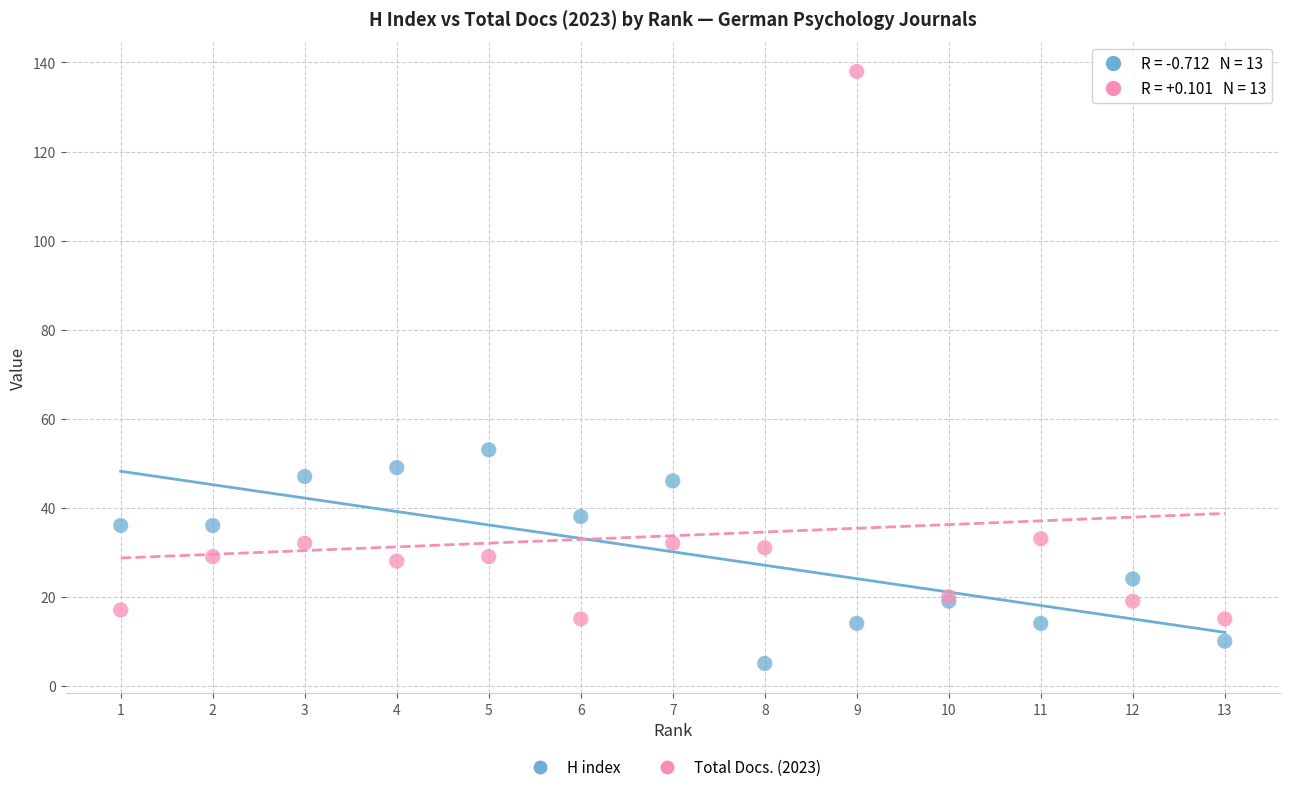

What is the X range (max minus min) for the scatter plot?

12